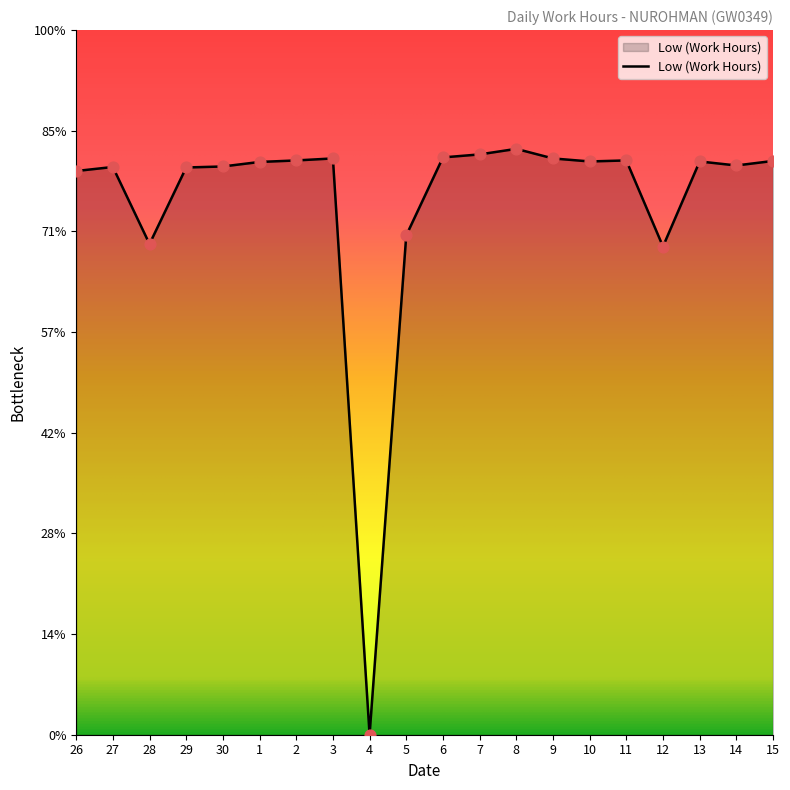

Between 10 and 3, which is larger?

3